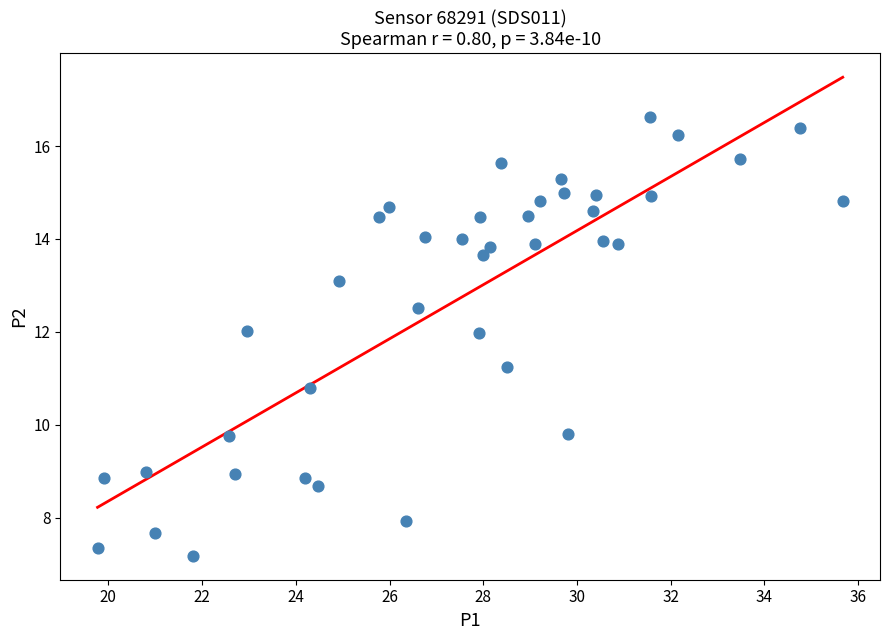

What is the range of X values (max minus min)?

15.9